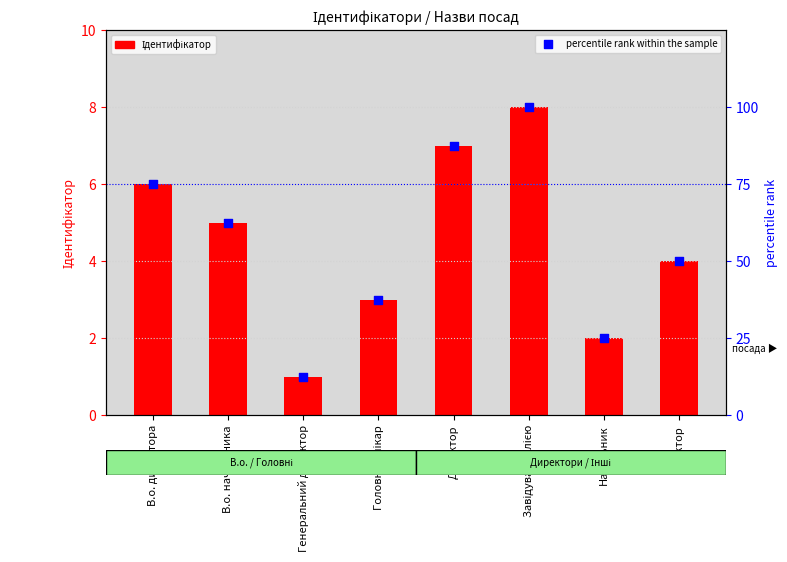

Which series has the largest total across all categories?

percentile rank within the sample